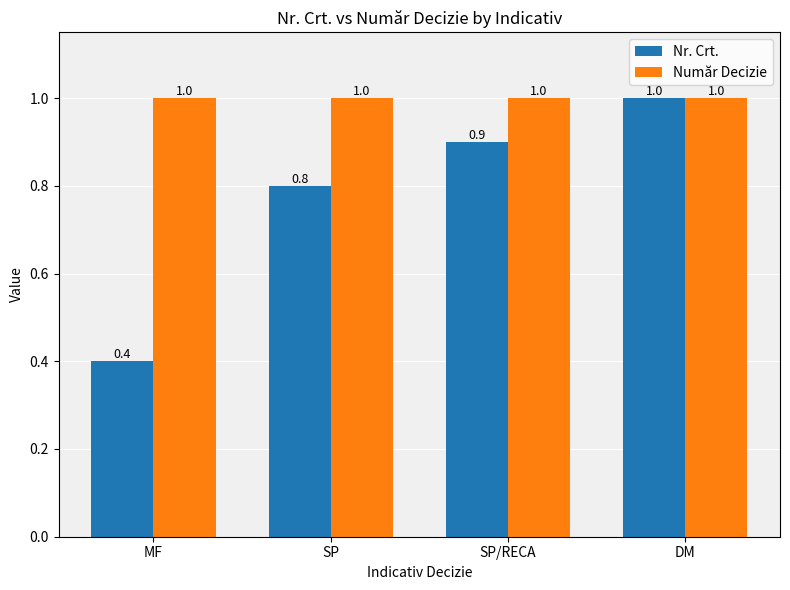

Which series has the largest total across all categories?

Număr Decizie